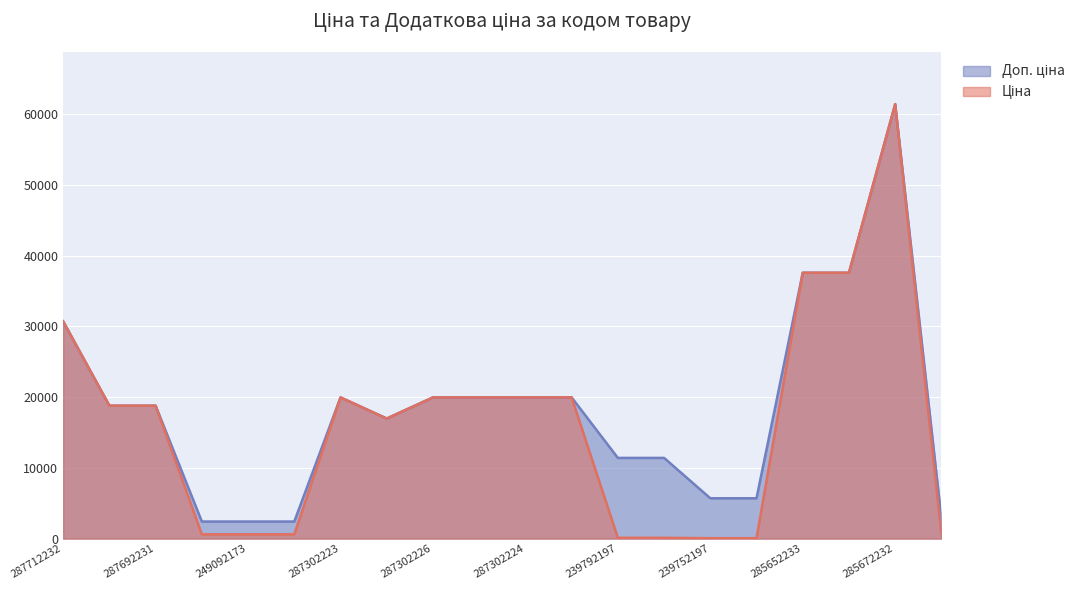

True or false: Ціна and Доп. ціна cross at least once.

False